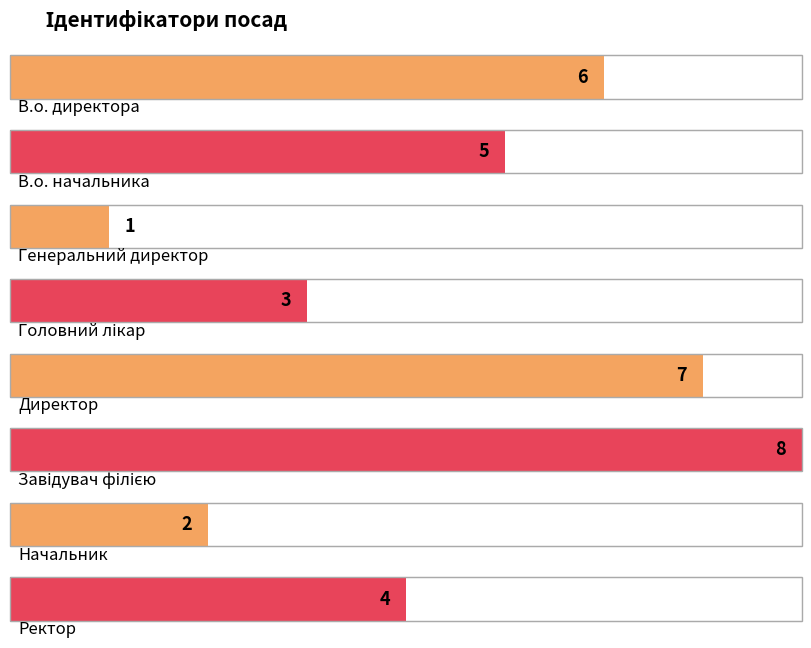

Reading left to right, transcribe all the data shown in this chart.

6	5	1	3	7	8	2	4